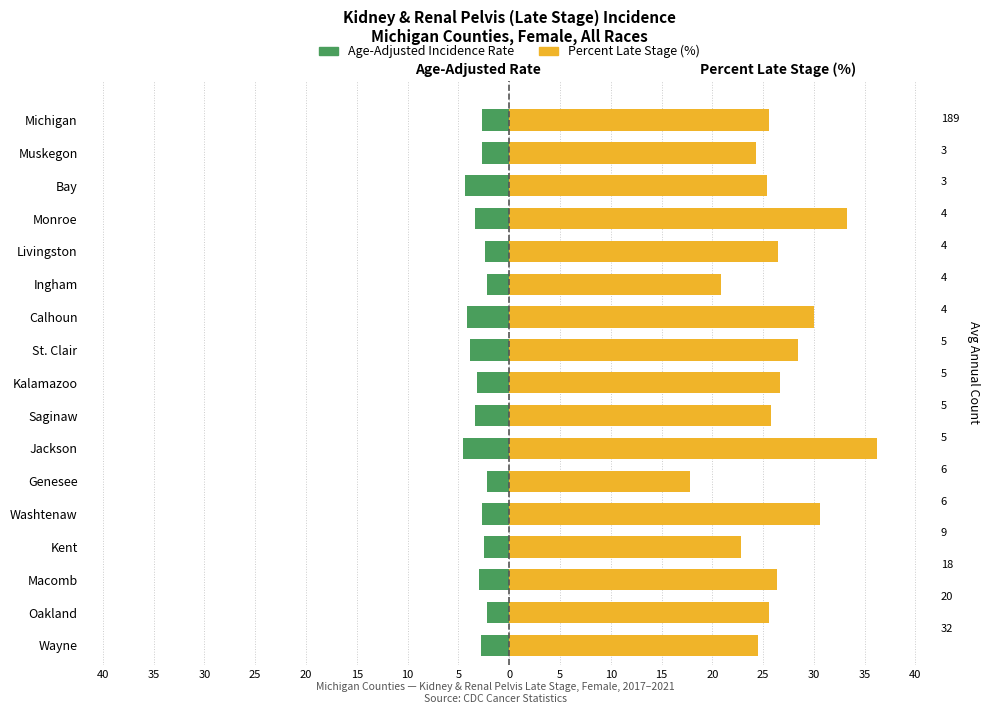

The value of Percent Late Stage (%) at St. Clair is 37.8. True or false?

False